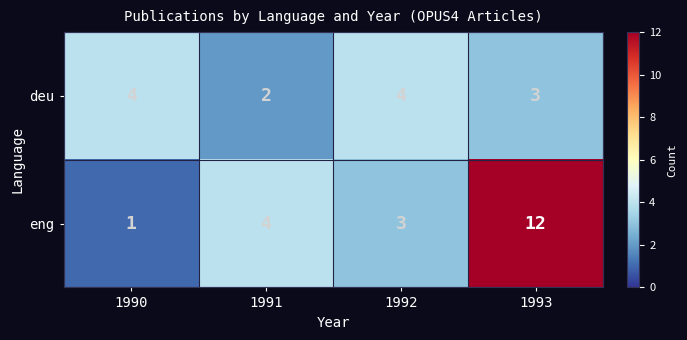

What is the difference between the highest and lowest values at 1992?

1